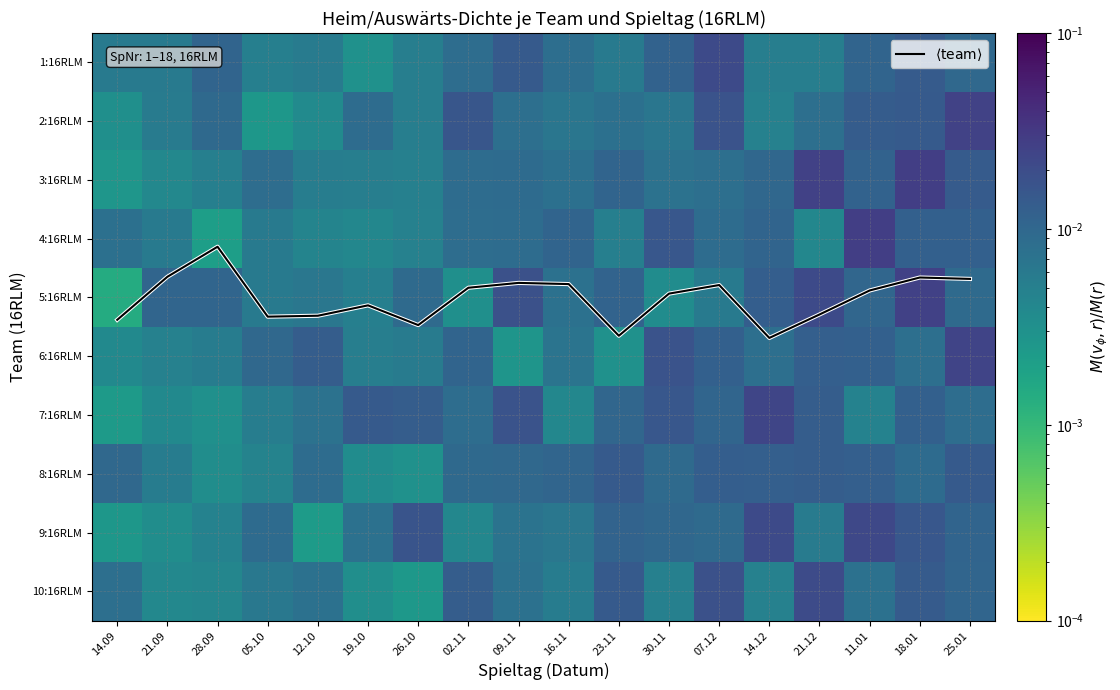

What is the difference between the highest and lowest values at 25.01?

4.2